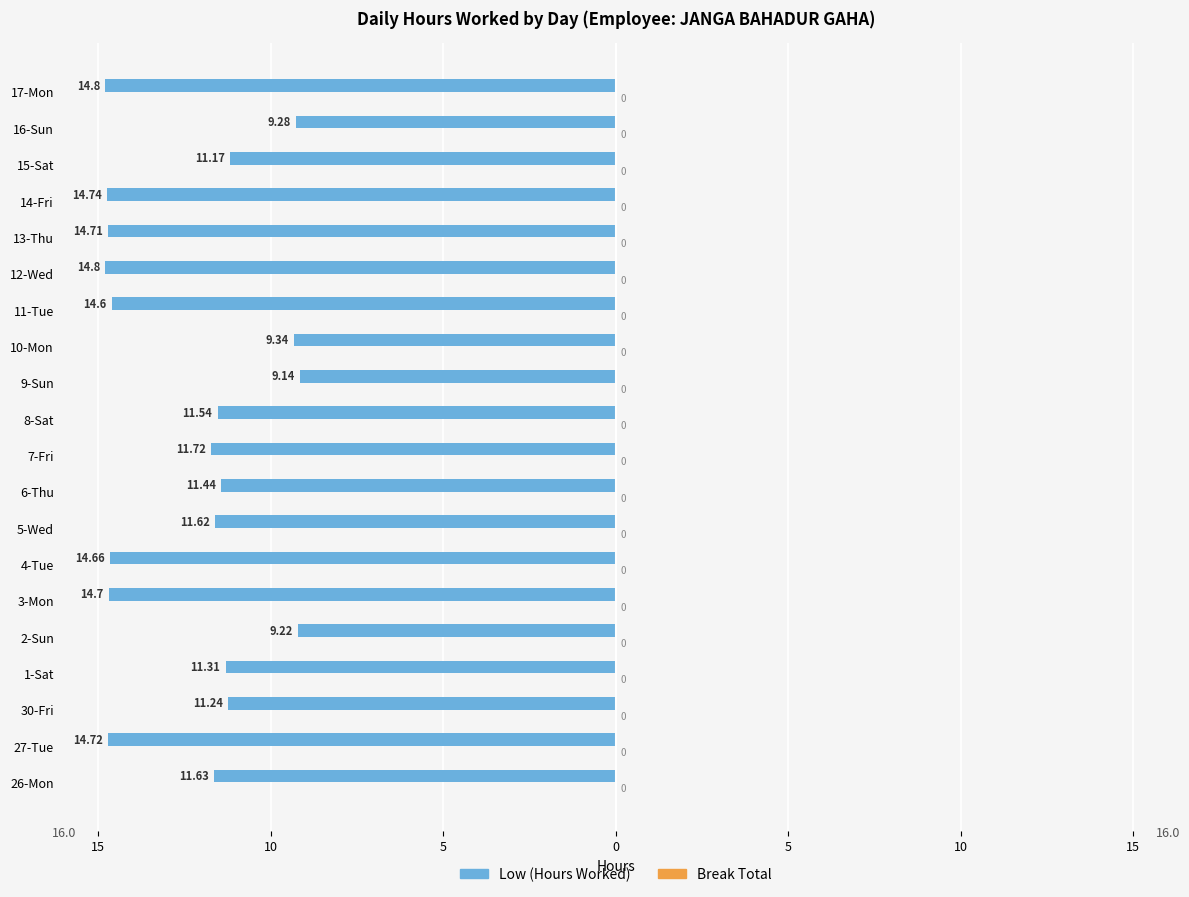

How many bars are there in total?

40